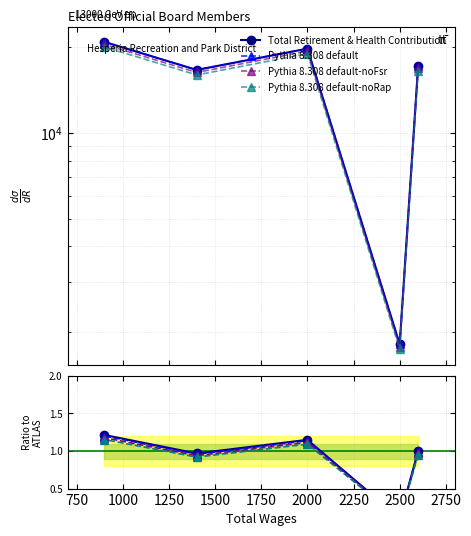

How many interior local valleys does the Pythia 8.308 default-noRap series have?

2